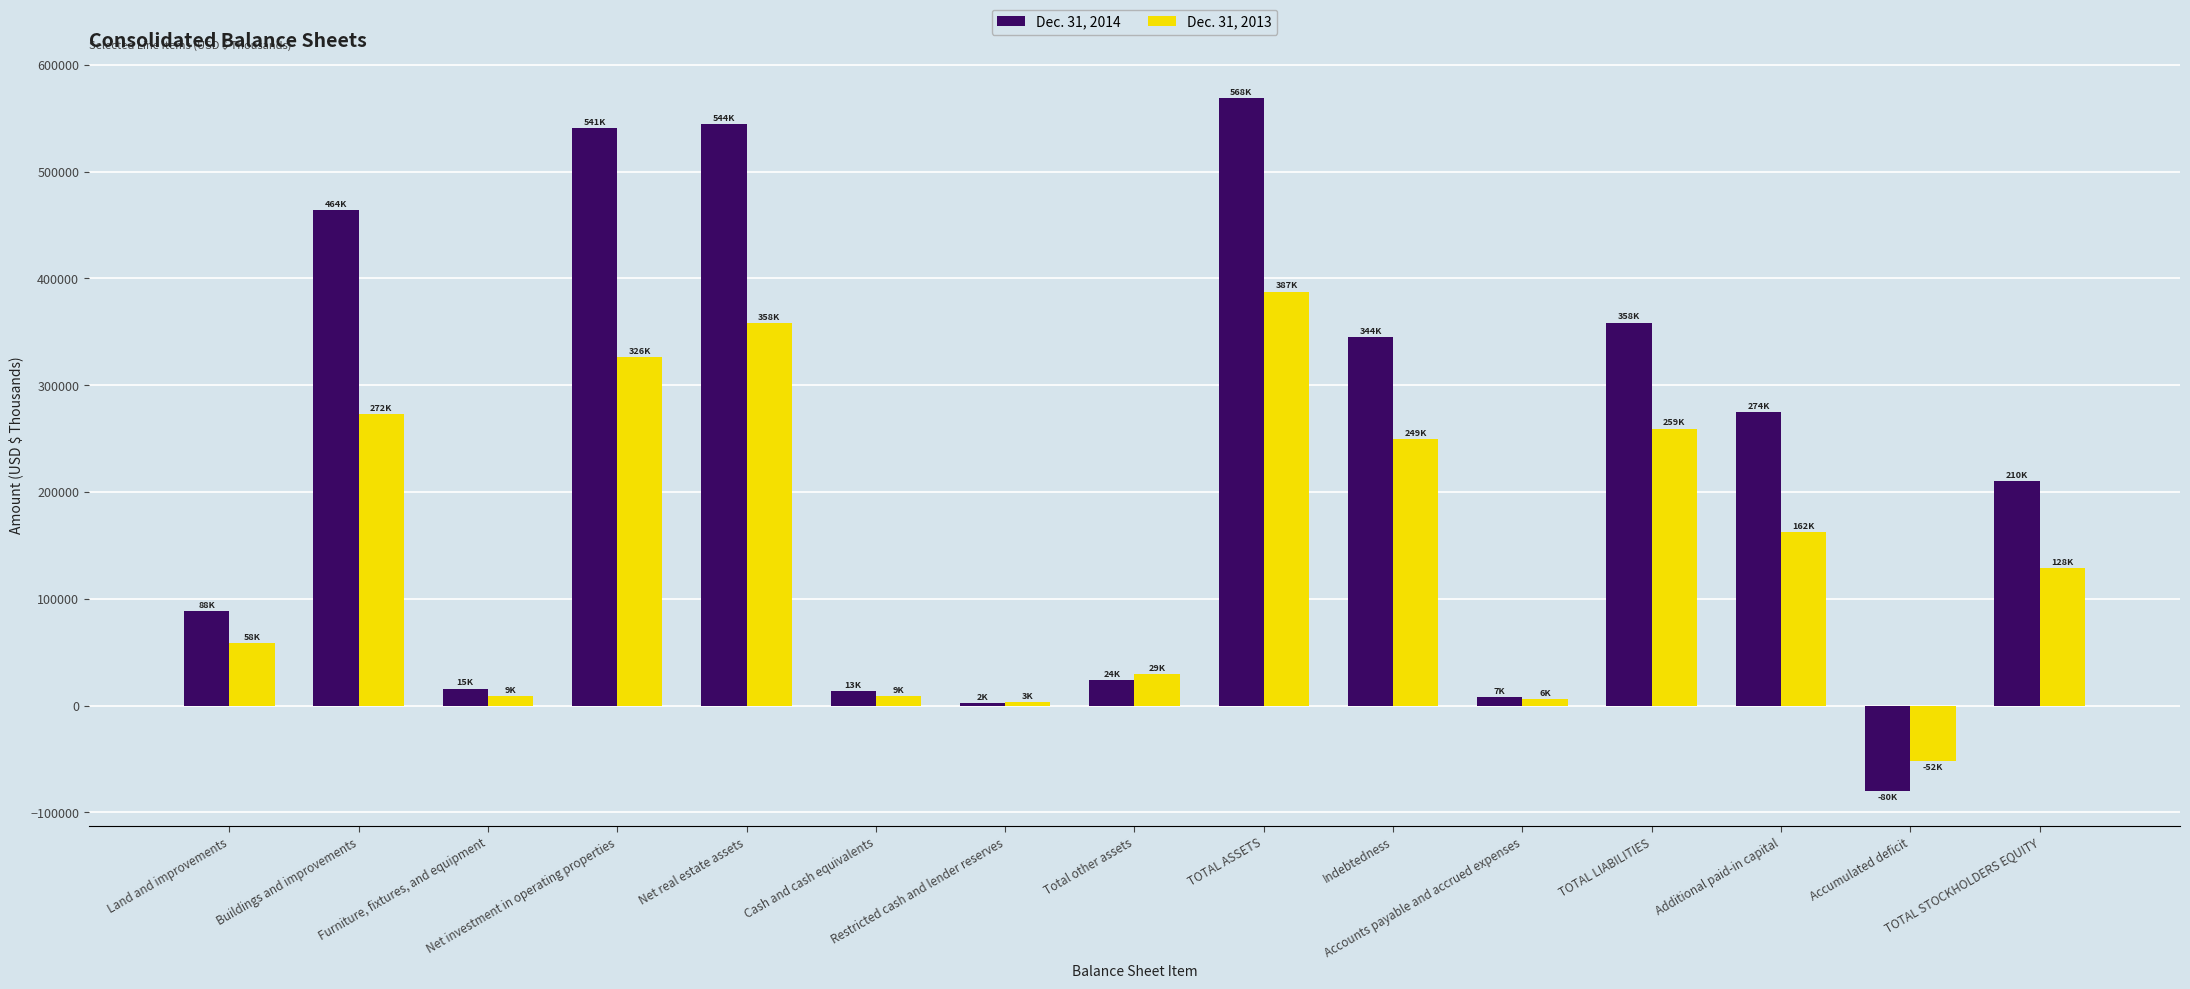

How many data points does each series have?

15